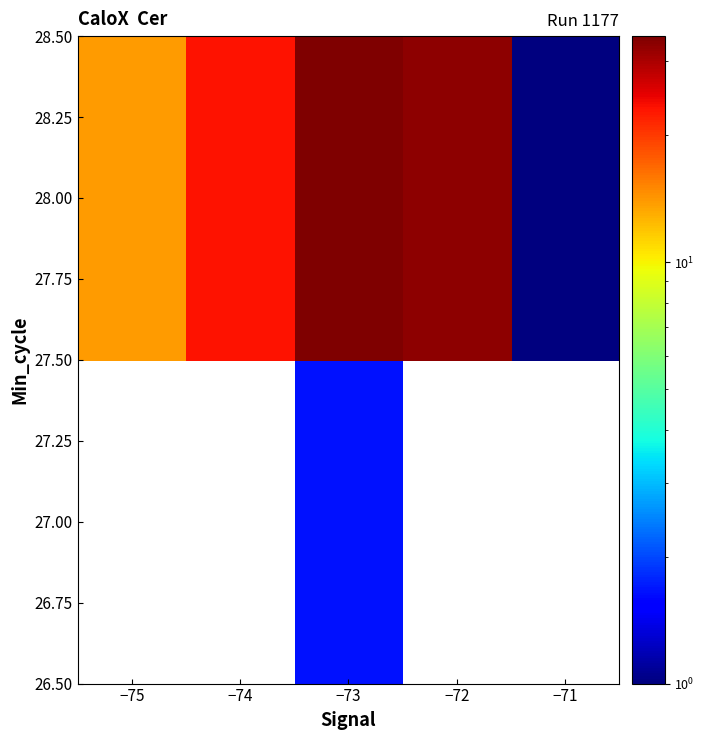

Between −72 and −71, which series saw the biggest shift?

28.00